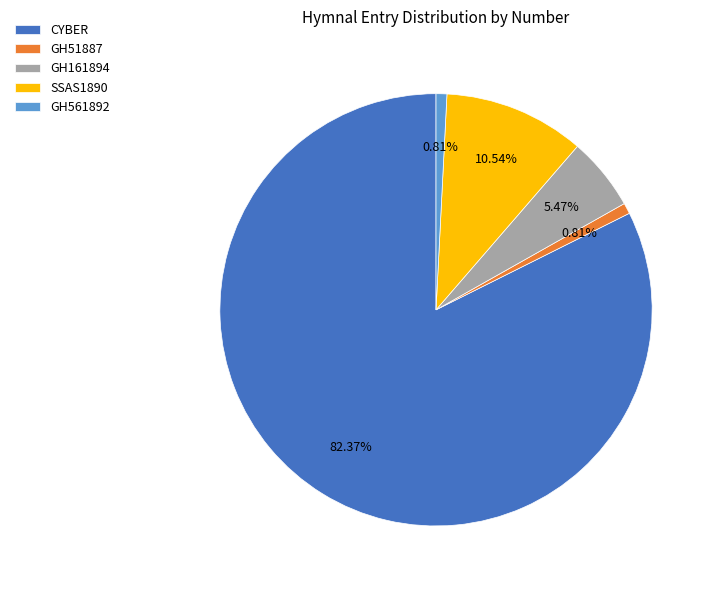

Which slice is the largest?

CYBER